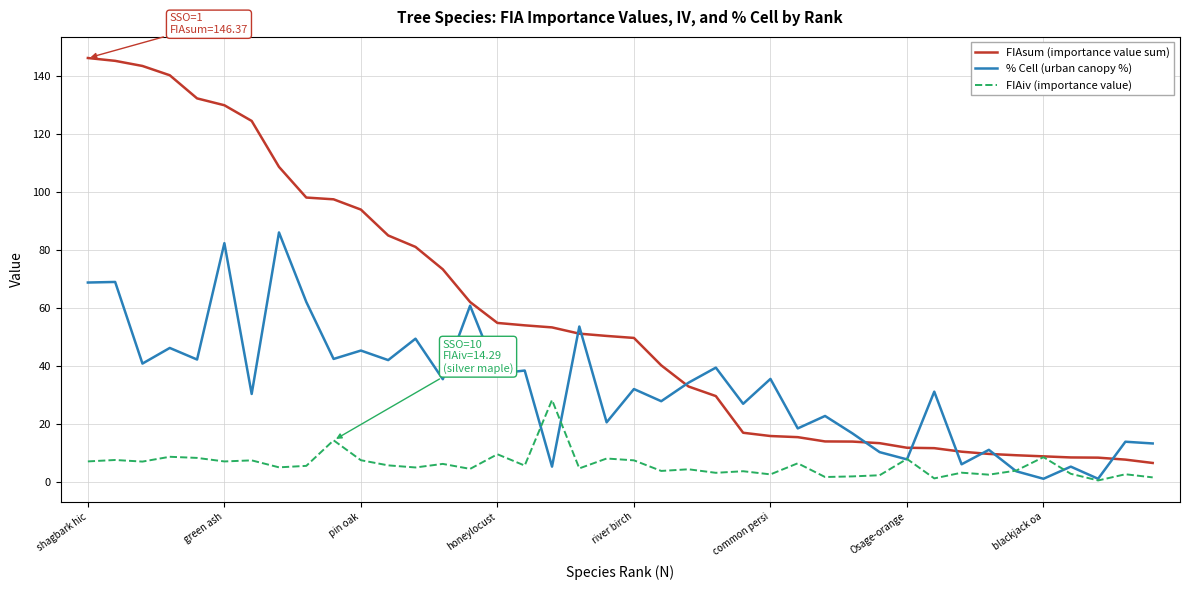

Rank the series by their average value, from highest to lowest.

FIAsum (importance value sum), % Cell (urban canopy %), FIAiv (importance value)